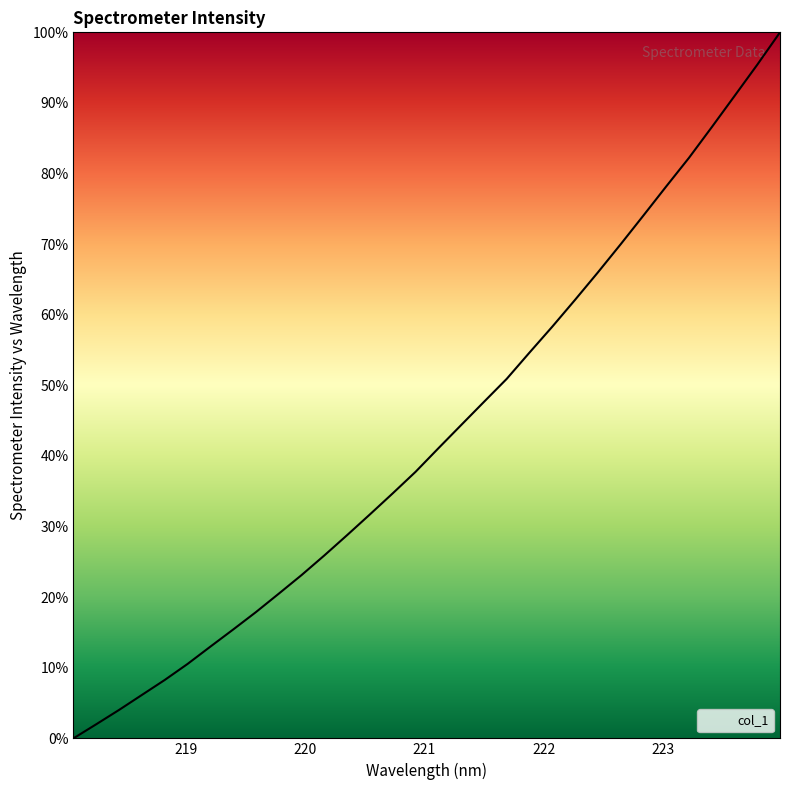

What is the greatest value displayed?

100.0